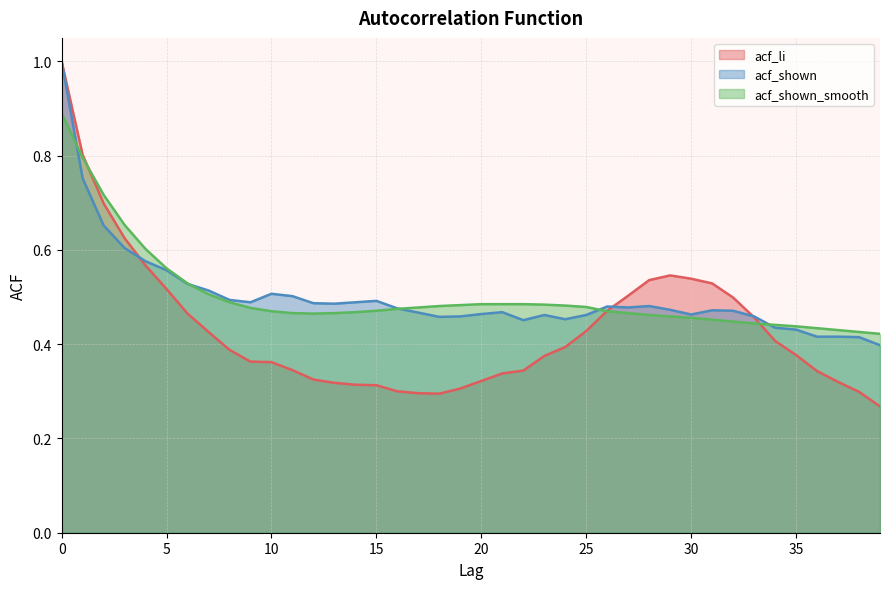

Which series ends up on top after the final intersection of acf_shown and acf_li?

acf_shown